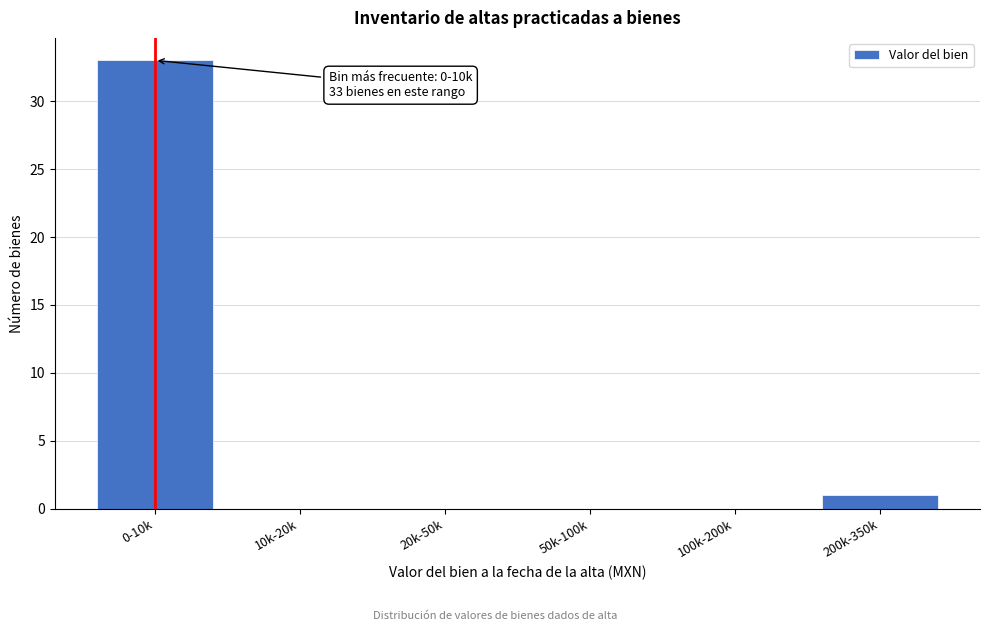

Reading right to left, transcribe all the data shown in this chart.

200k-350k=1	100k-200k=0	50k-100k=0	20k-50k=0	10k-20k=0	0-10k=33